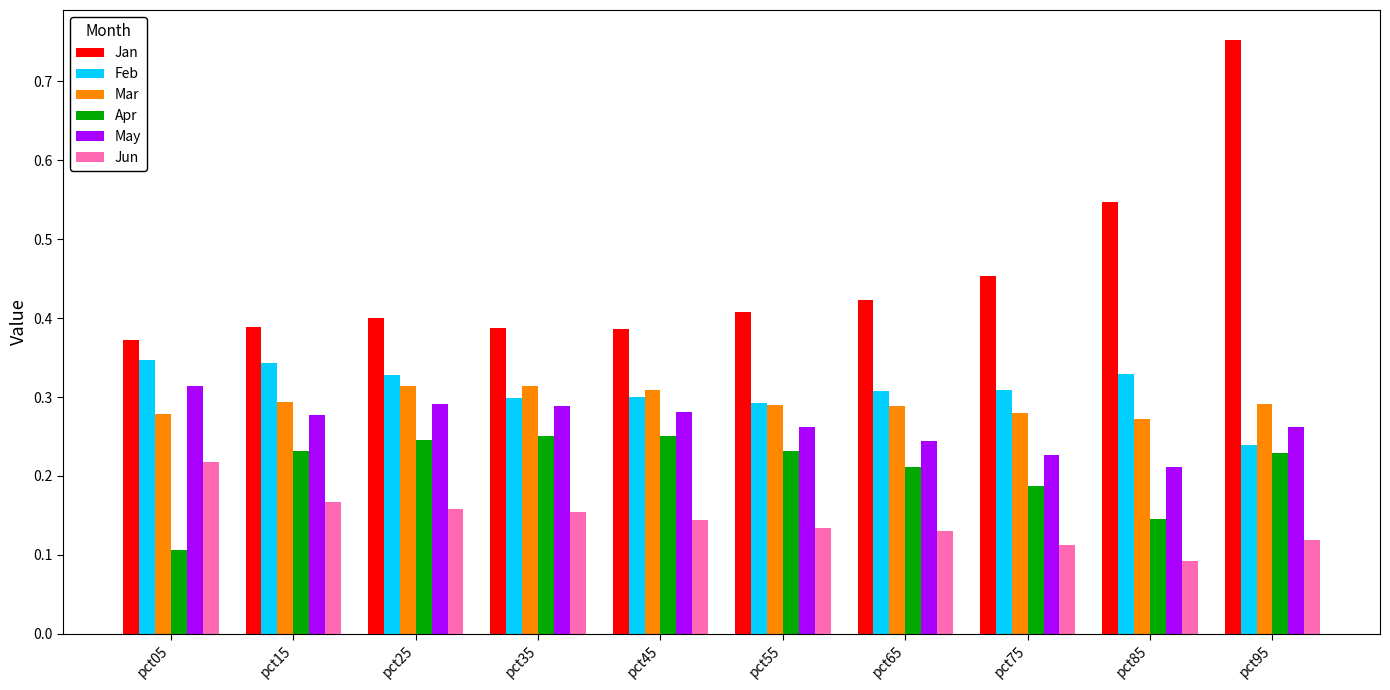

What is the total value across all series at pct55?

1.6